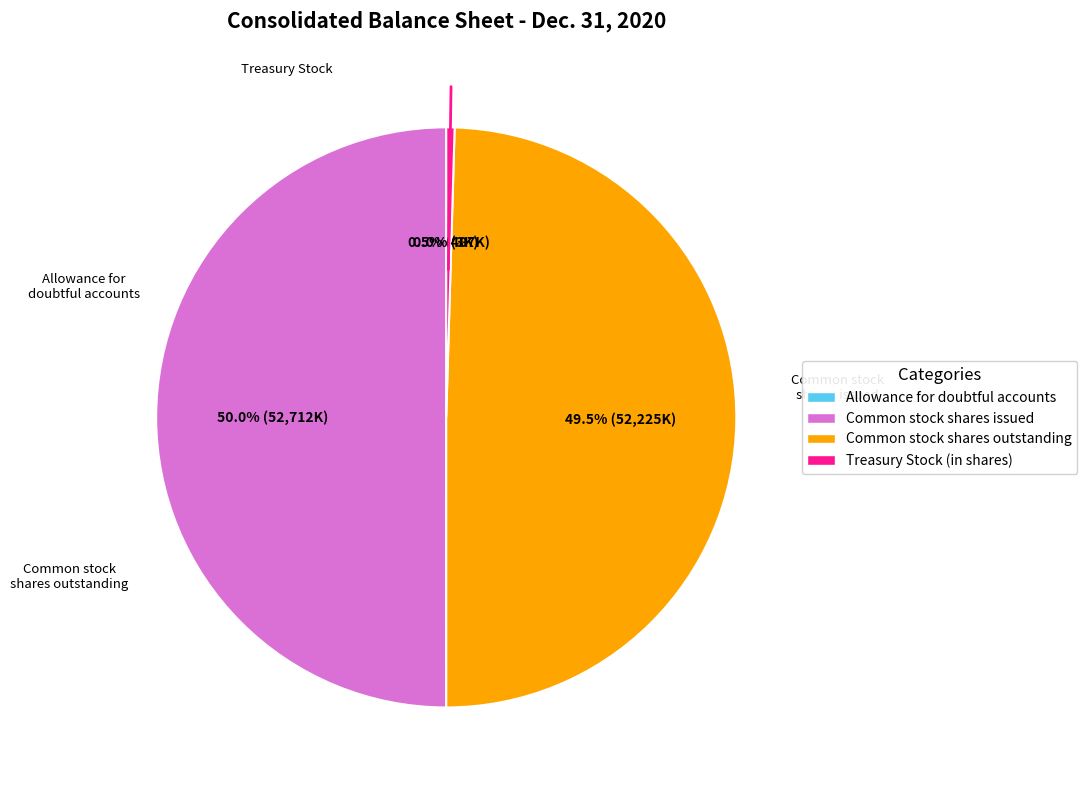

The Common stock shares outstanding slice represents 50% of the pie. True or false?

True